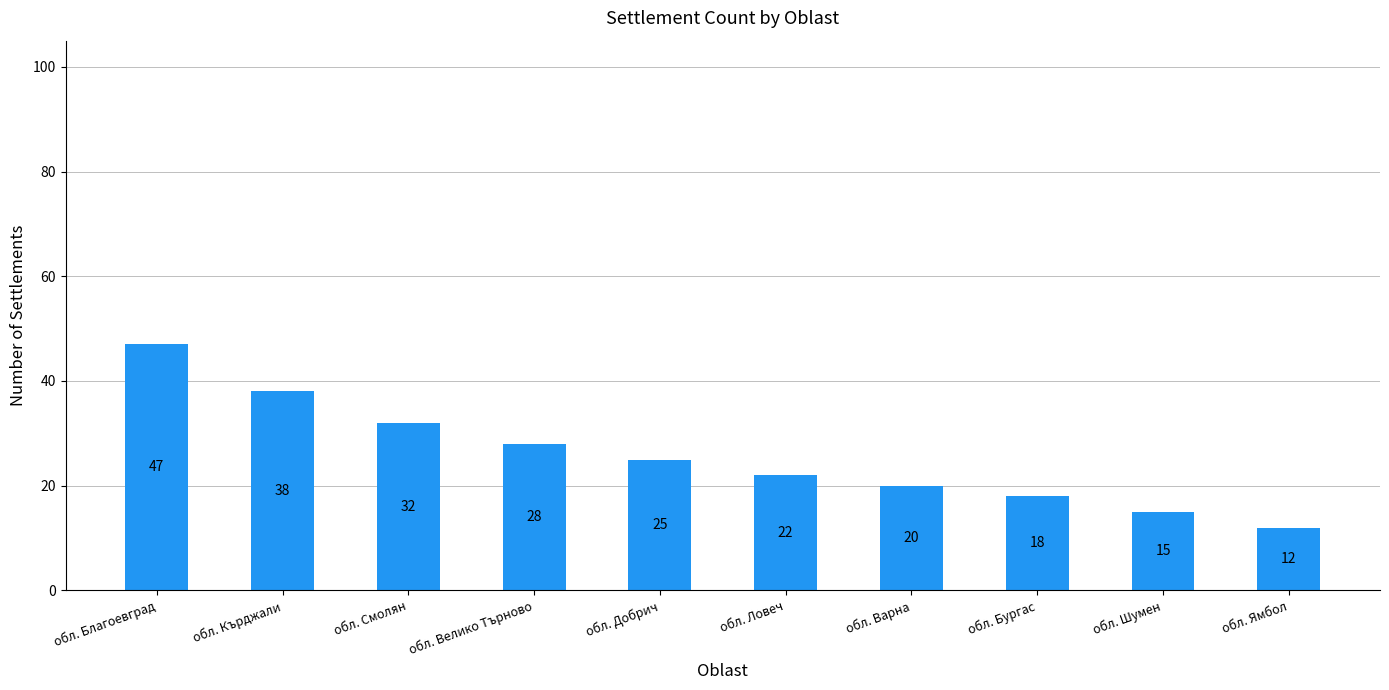

What is the smallest value displayed?

12